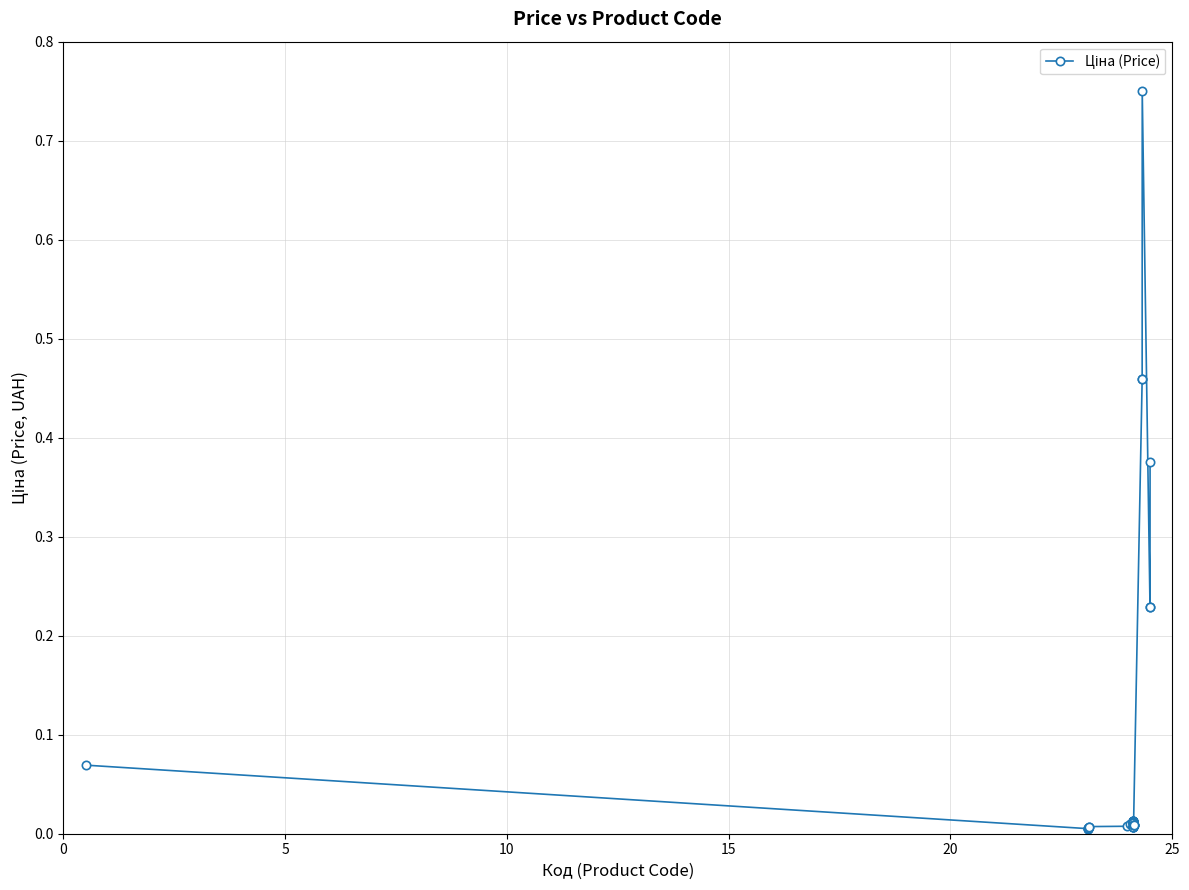

What is the difference between the maximum and second lowest values?

0.7